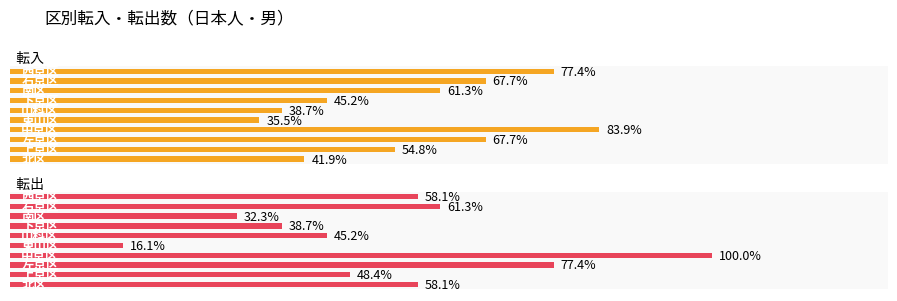

Which series has the largest range (max minus min)?

転出